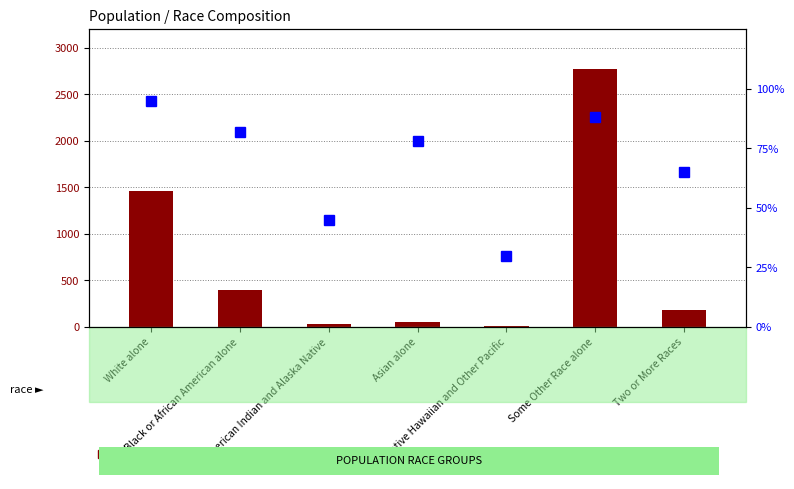

Which series has the widest spread of values?

count